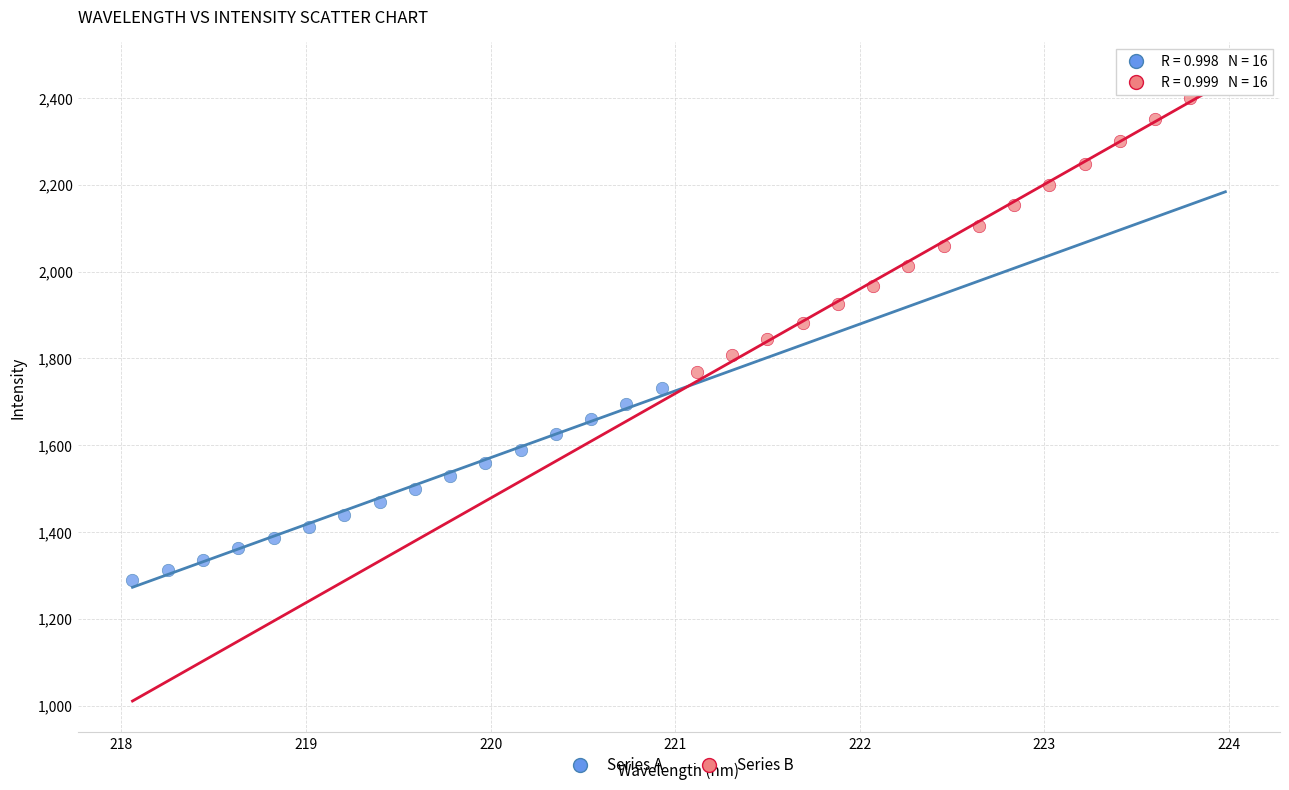

Which series has the widest spread of Y values?

Series B